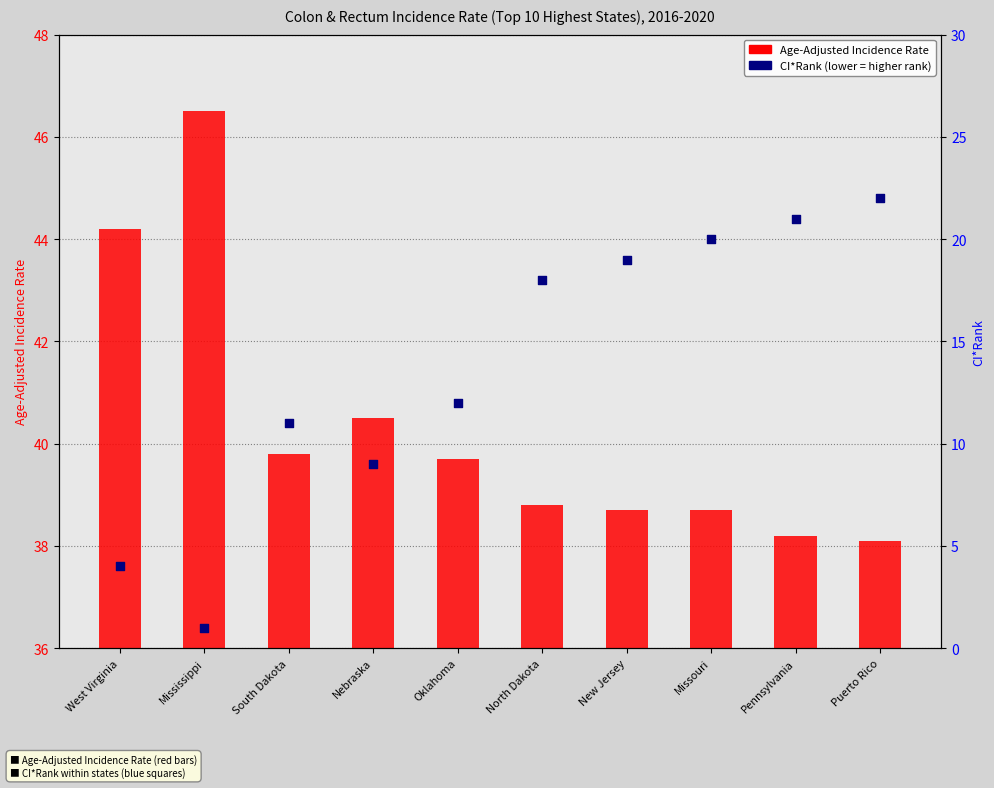

Which series has the largest total across all categories?

Age-Adjusted Incidence Rate